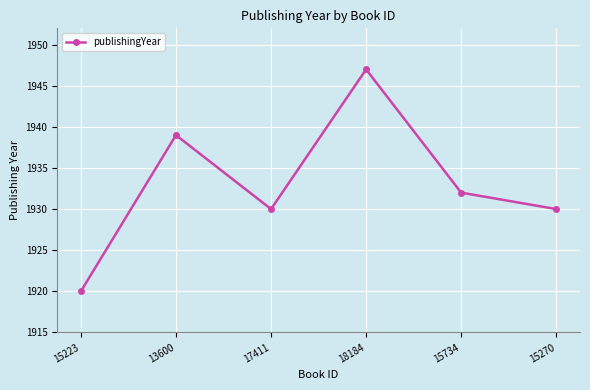

What is the label of the 2nd point from the left?

13600